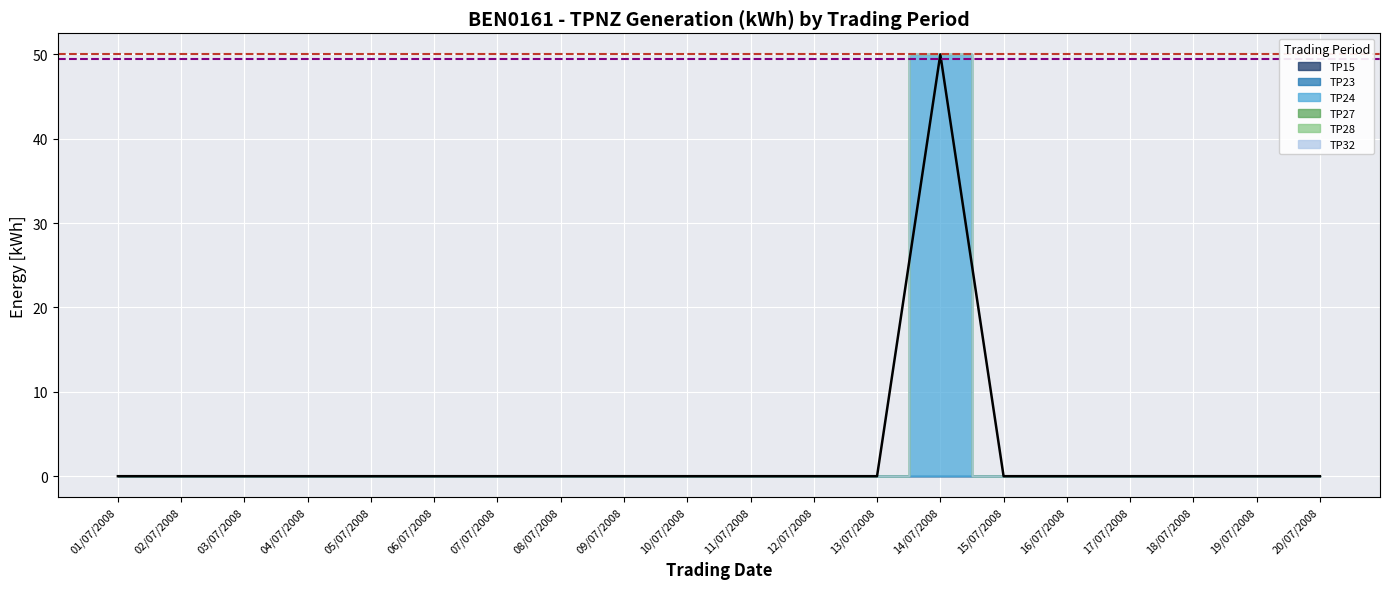

True or false: TP24 and TP23 intersect in this chart.

False